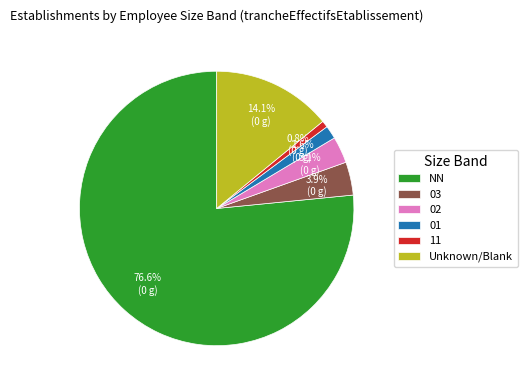

What is the smallest slice in the pie chart?

11